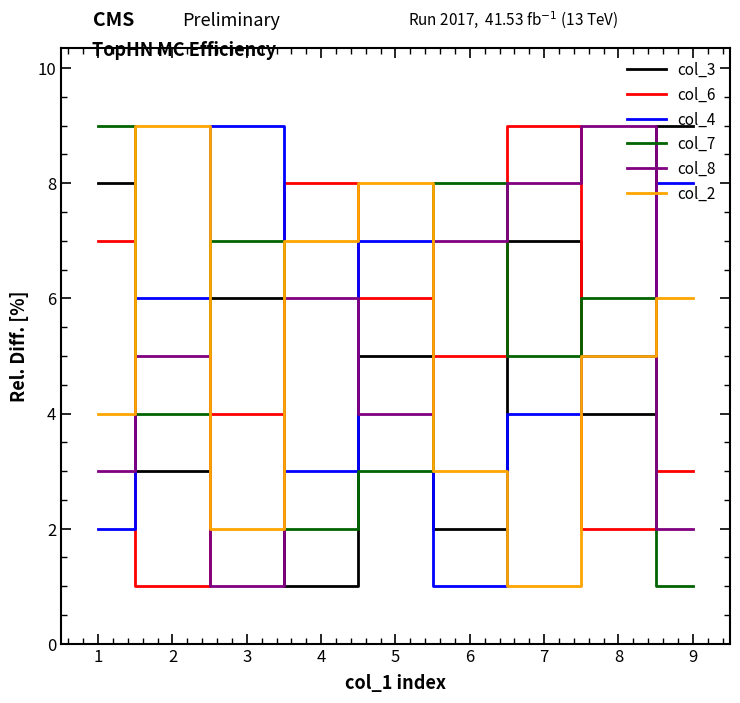

Where do col_7 and col_4 first cross each other?

1 and 2